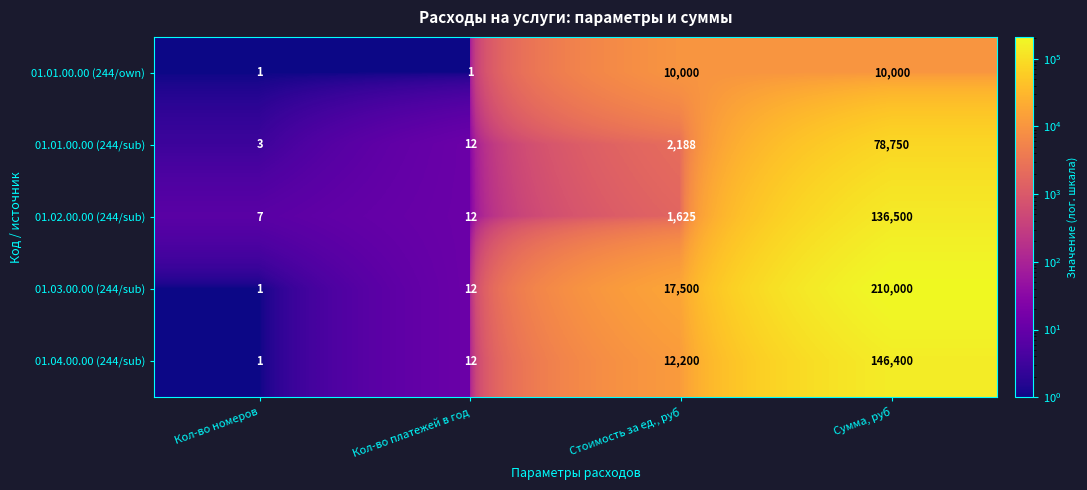

What is the difference between the maximum and minimum values in the 01.02.00.00 (244/sub) series?

136493